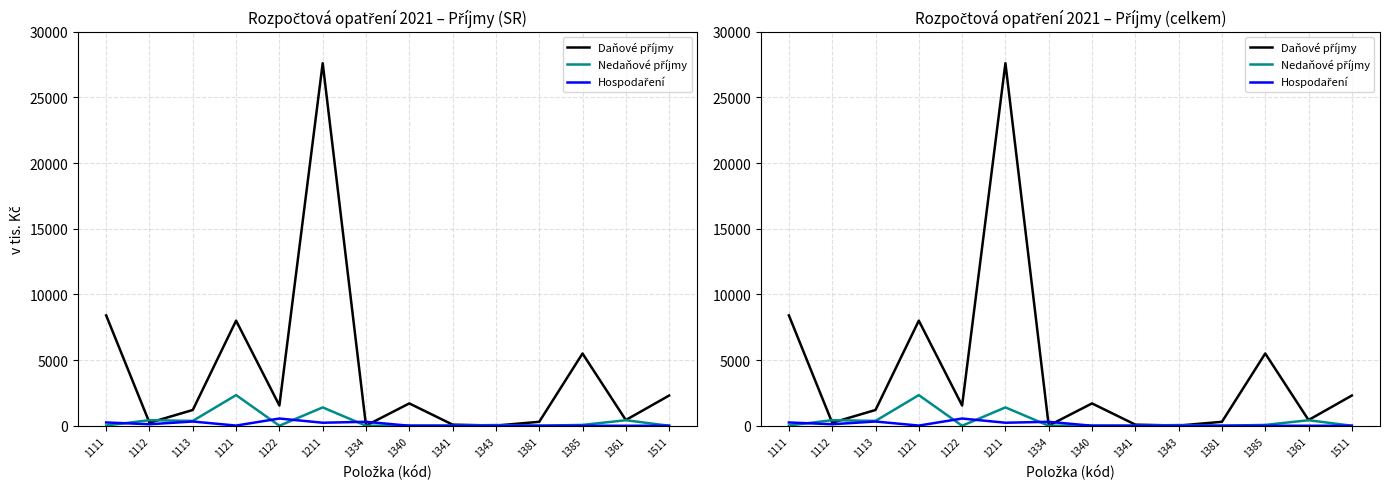

True or false: Daňové příjmy has a value of 10.0 at 1334.

True